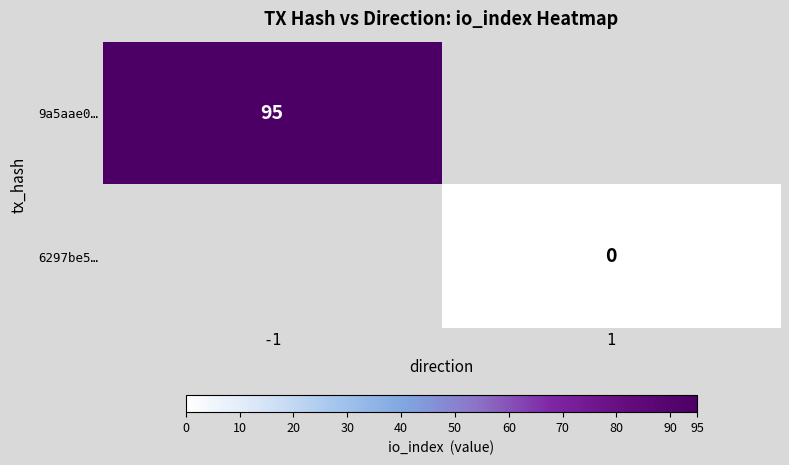

Count the number of categories in the chart.

2